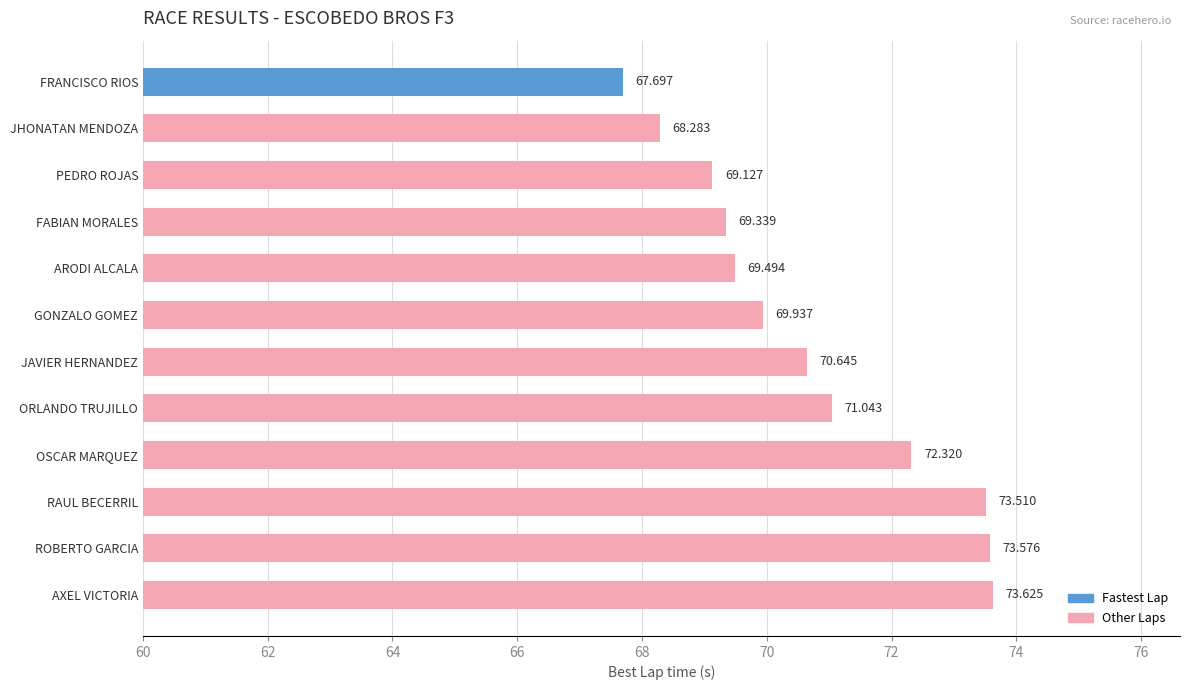

Where is the data nearest to the value 70?

GONZALO GOMEZ